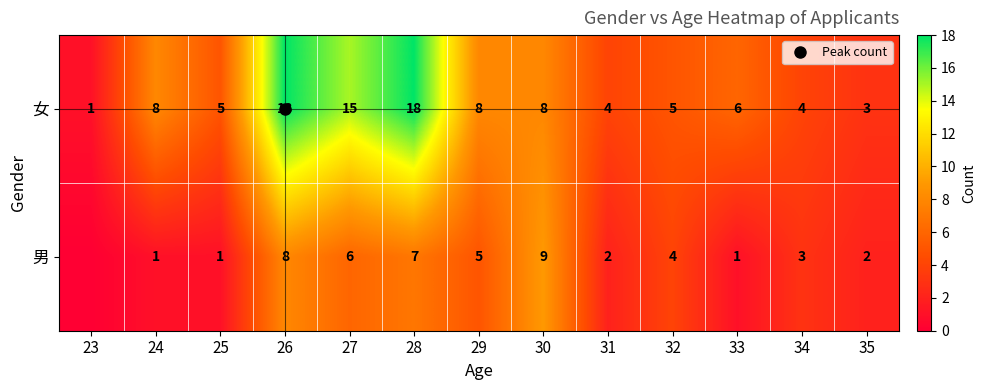

The value of 女 at 31 is 7. True or false?

False